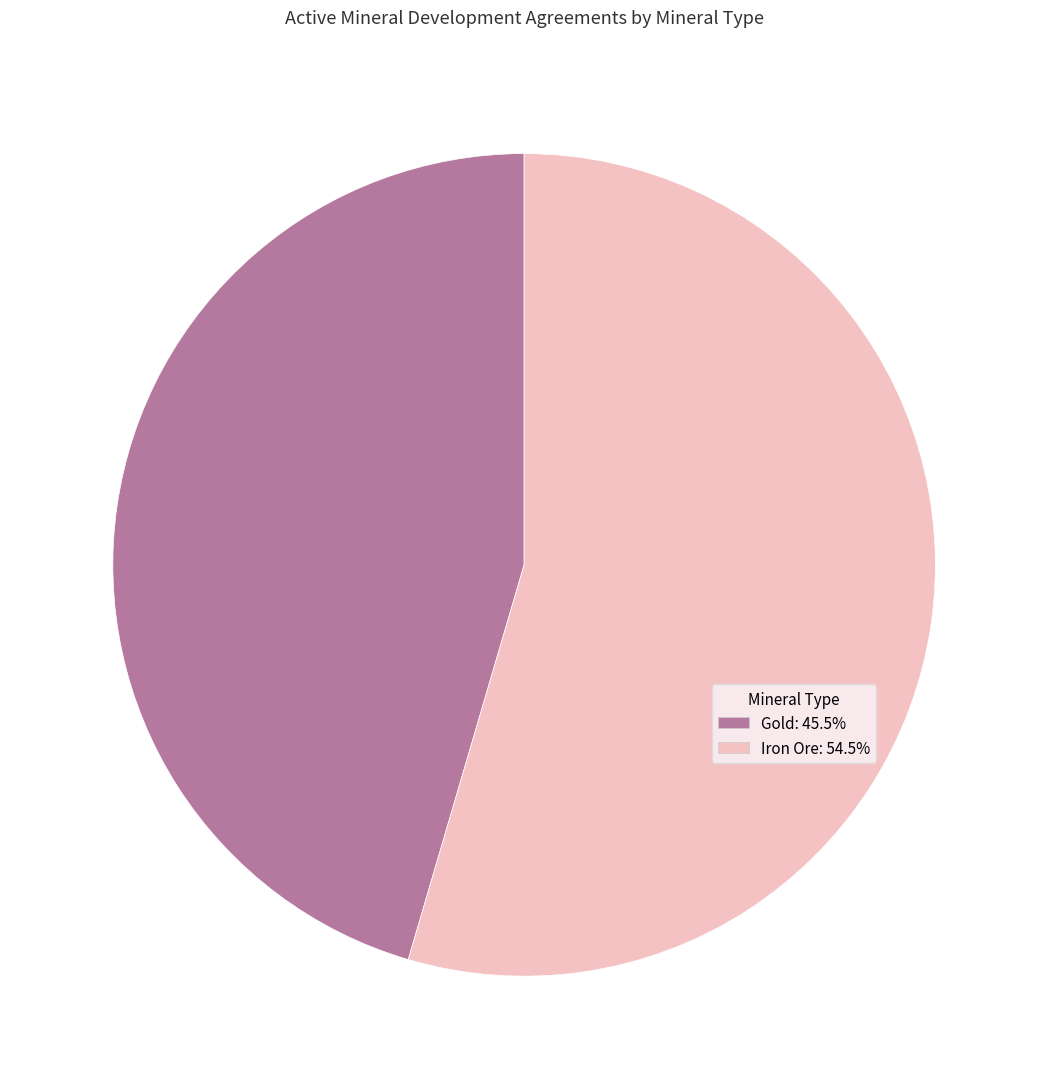

Which slice represents more than half of the pie?

Iron Ore